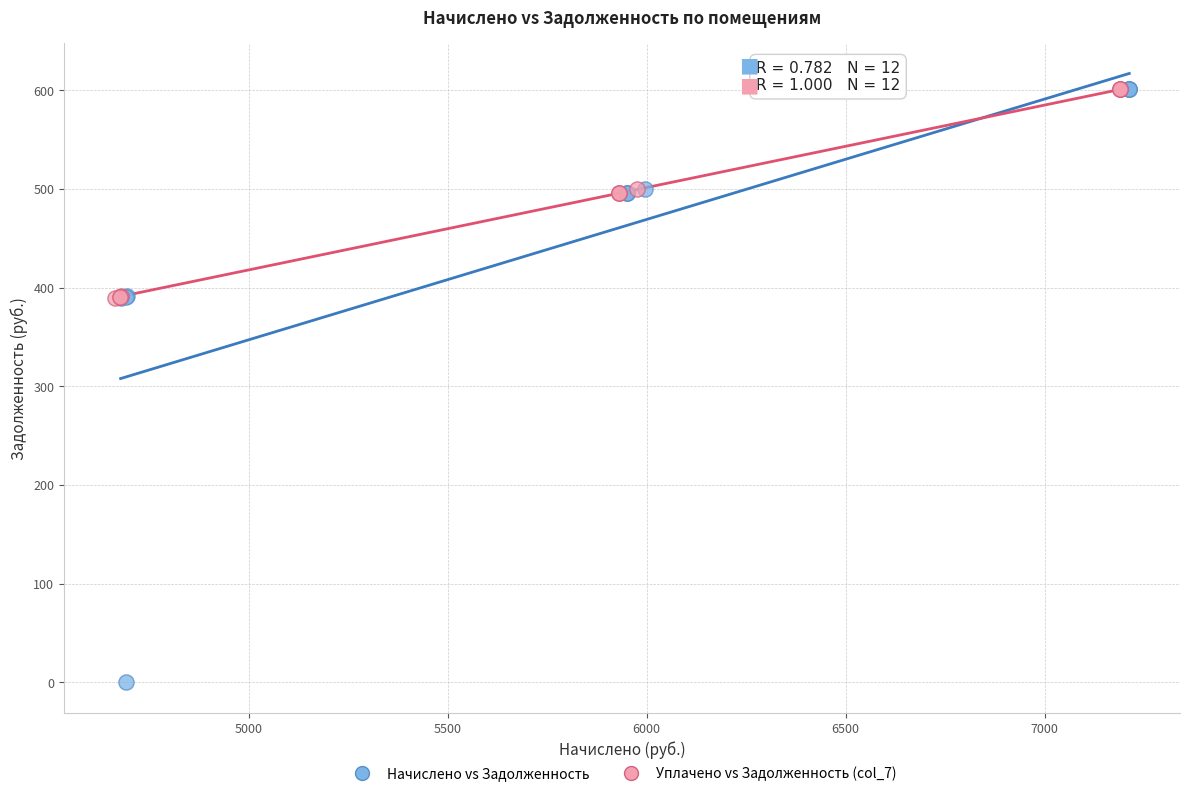

Which series has the widest spread of Y values?

Начислено vs Задолженность